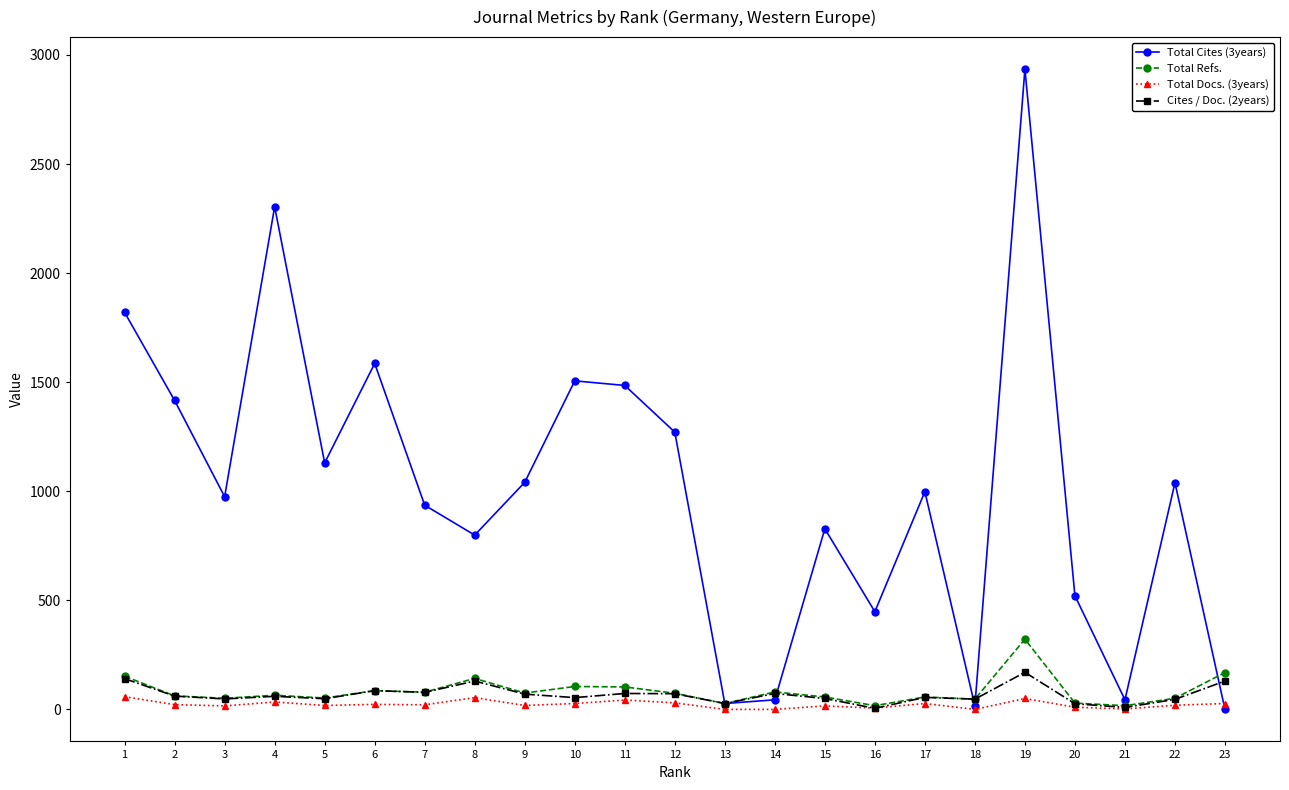

Between 4 and 22, which series saw the biggest shift?

Total Cites (3years)